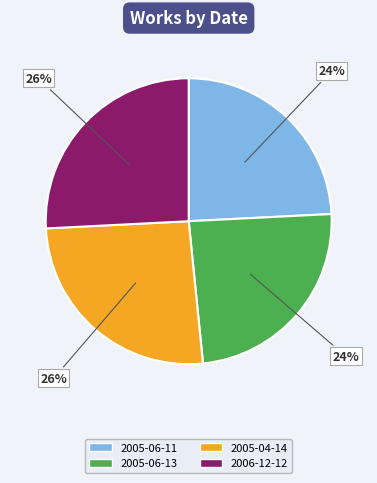

Does 2006-12-12 represent more than half of the total?

No